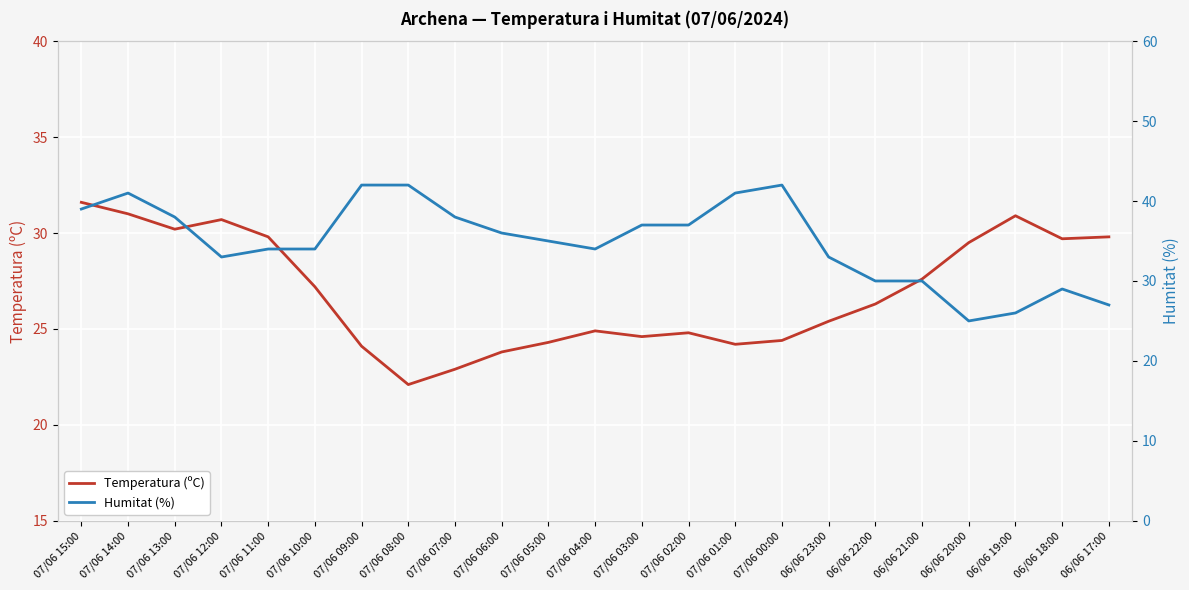

Rank the series by their maximum value, from highest to lowest.

Humitat (%), Temperatura (ºC)